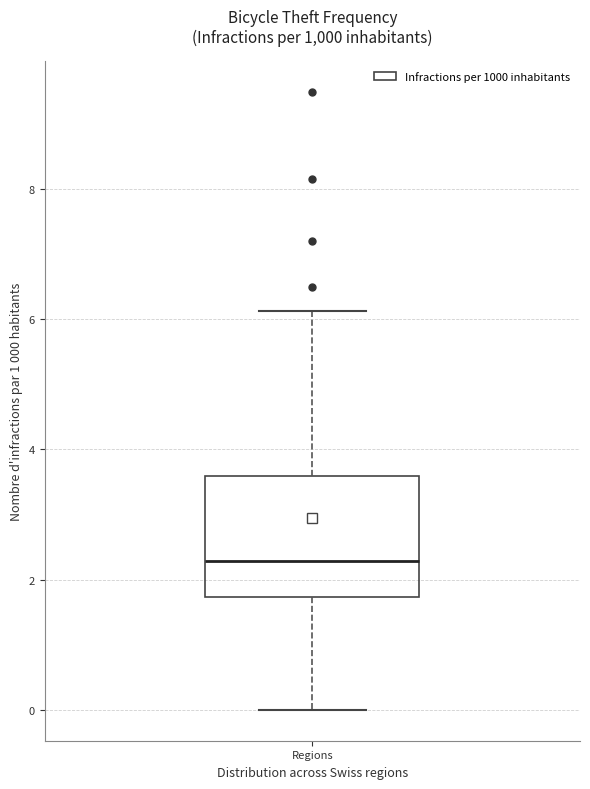

Transcribe this box plot: give where the median line is, the range the box spans, and where the two whiskers end, as read against the y-axis. The values are not printed on the chart, so give them approximately, as read against the axis.

median 2.2, box 1.8 to 3.6, whiskers 0.0 to 6.2